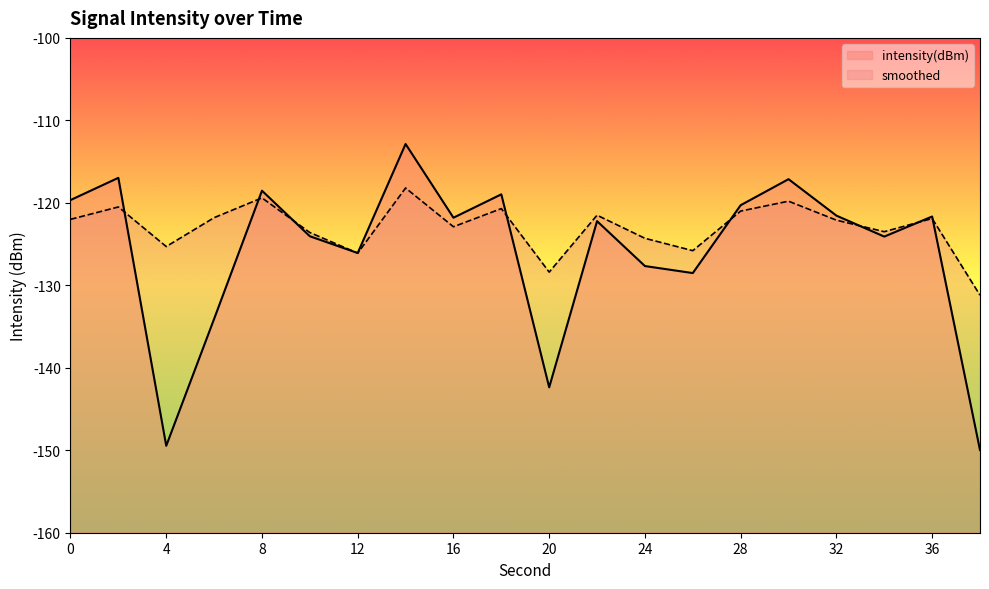

Which series has the largest total across all categories?

smoothed